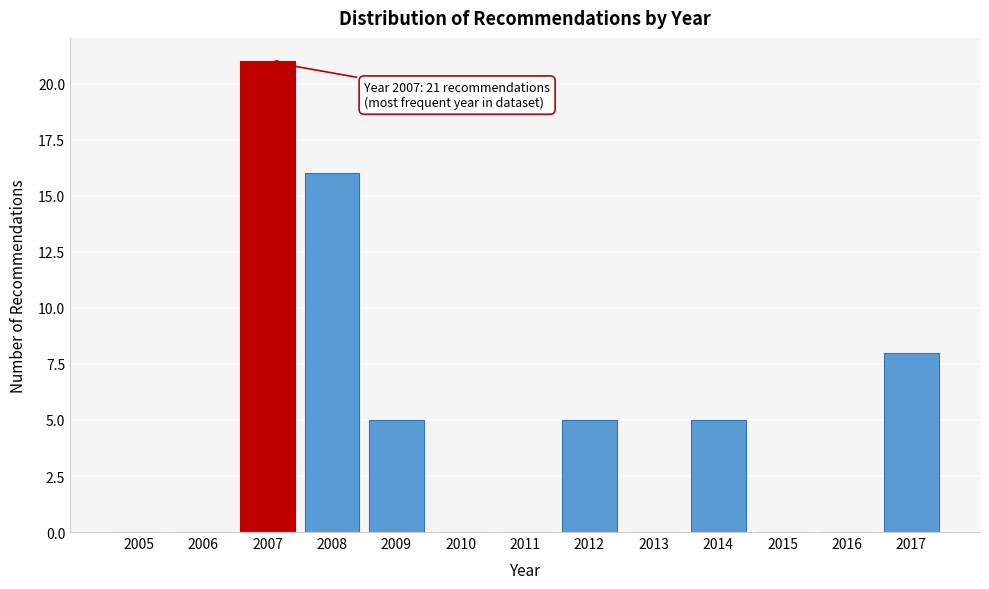

Reading left to right, extract all data points from this chart.

2005=0	2006=0	2007=21	2008=16	2009=5	2010=0	2011=0	2012=5	2013=0	2014=5	2015=0	2016=0	2017=8